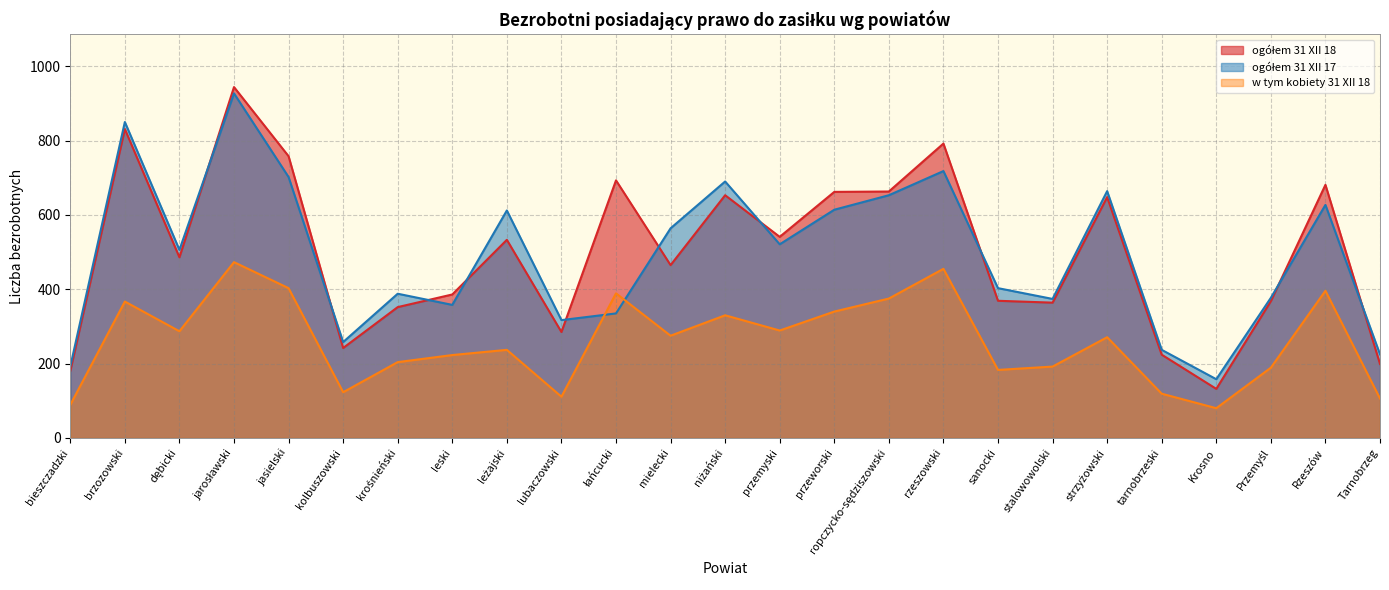

At which label does w tym kobiety 31 XII 18 reach its peak?

jarosławski